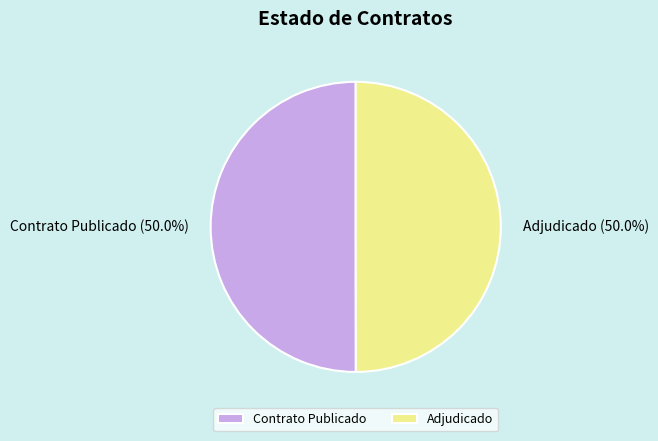

What portion of the pie excludes Contrato Publicado?

50.0%